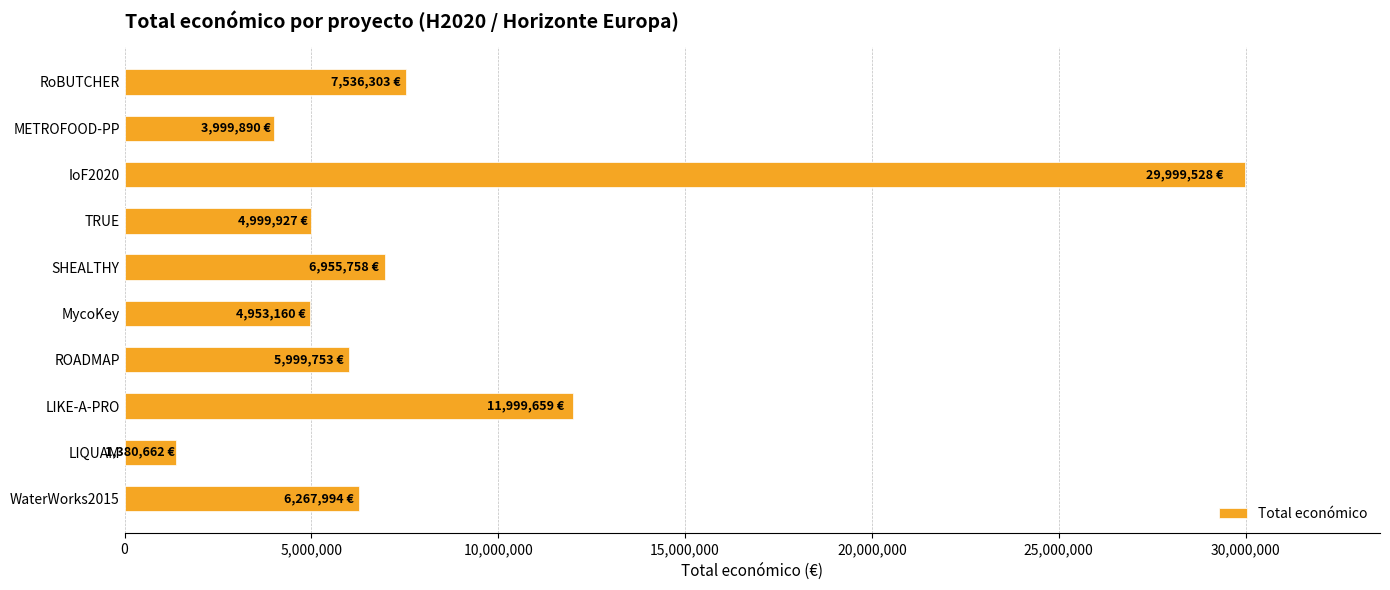

What is the change in value from LIQUAM to RoBUTCHER?

+6155641